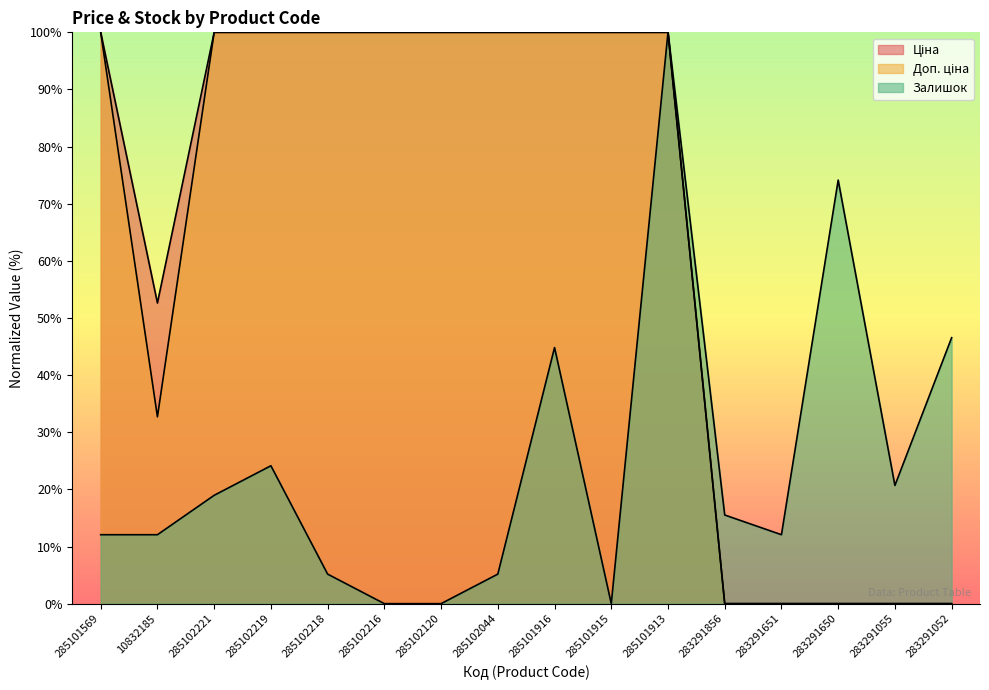

True or false: Доп. ціна and Ціна cross at least once.

False